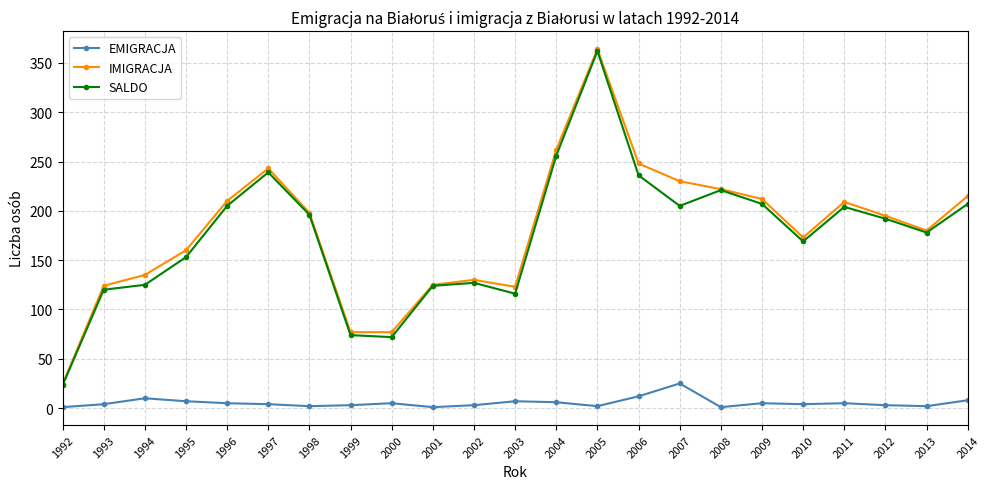

Between 1996 and 2006, which series saw the biggest shift?

IMIGRACJA